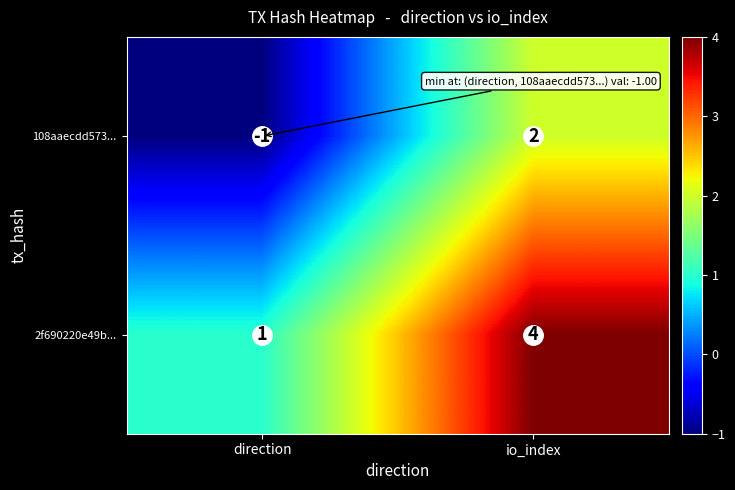

The 2f690220e49b... series shows 1 at direction. True or false?

True